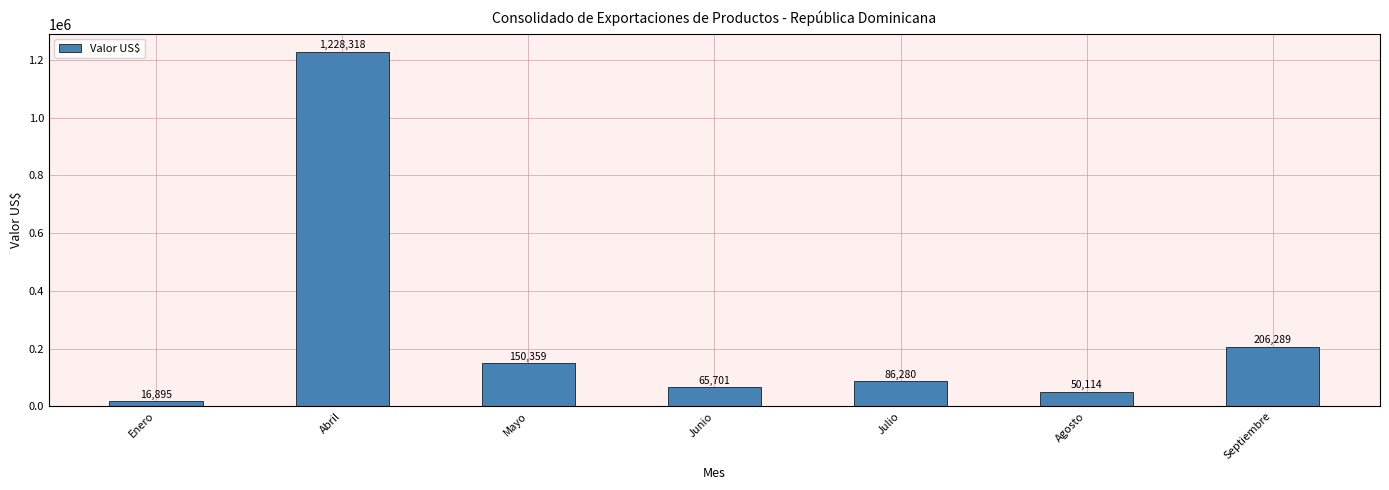

Is it true that the value at Agosto is 50113.8?

True